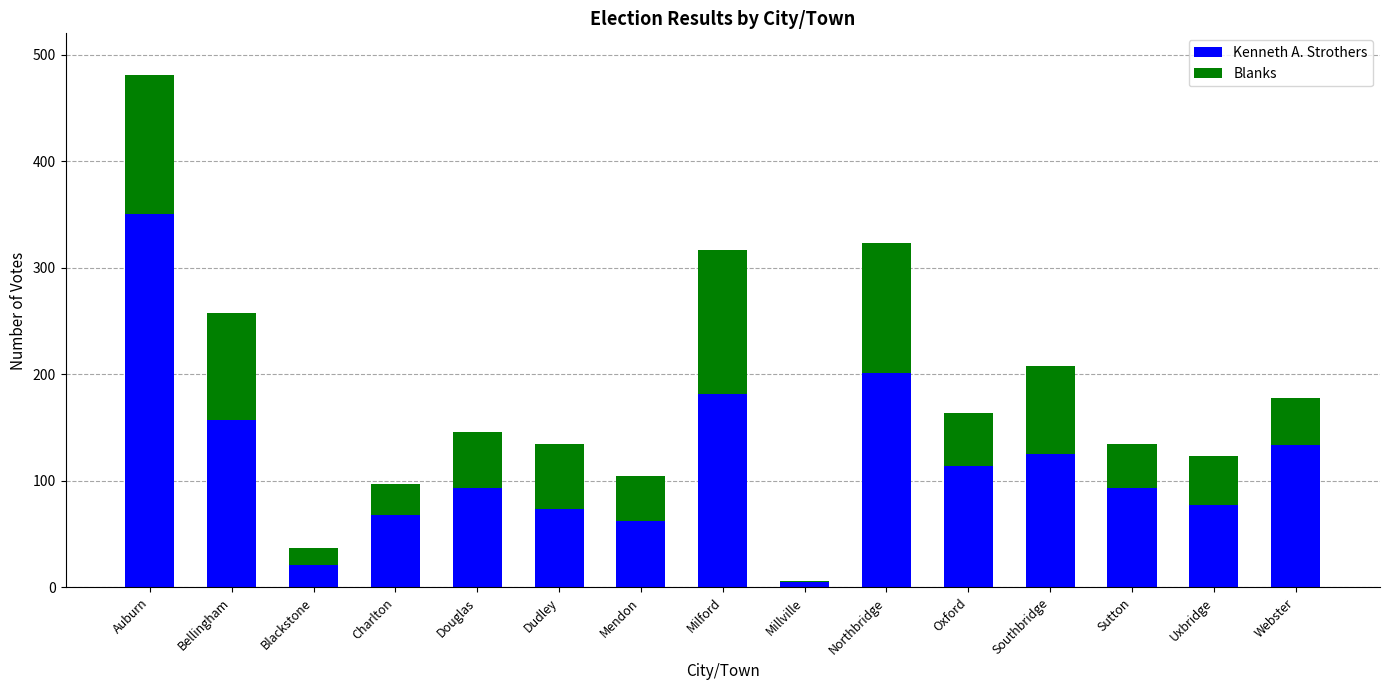

What is the sum of the Kenneth A. Strothers values at Mendon and Southbridge?

187